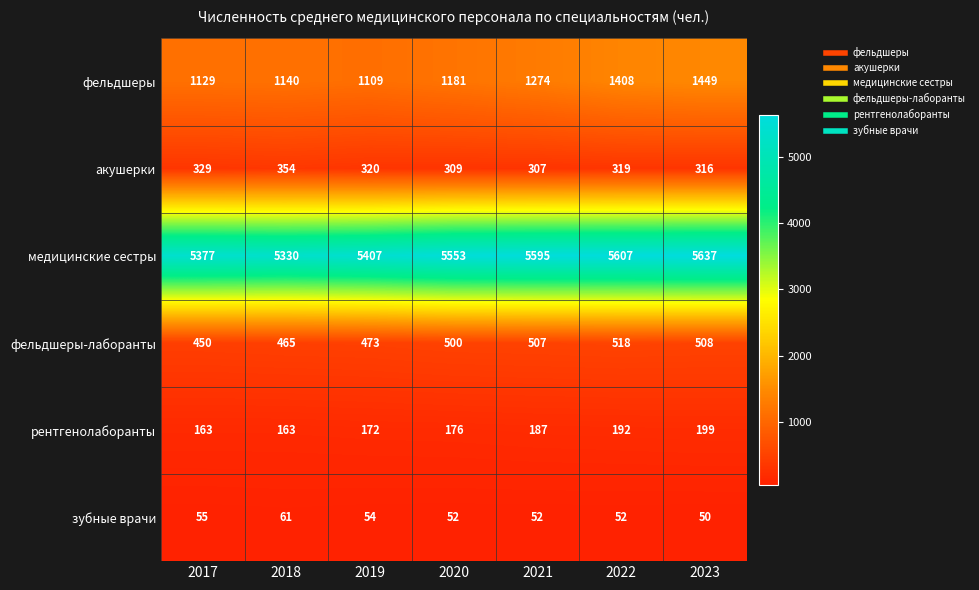

What is the sum of the фельдшеры-лаборанты values at 2020 and 2022?

1018